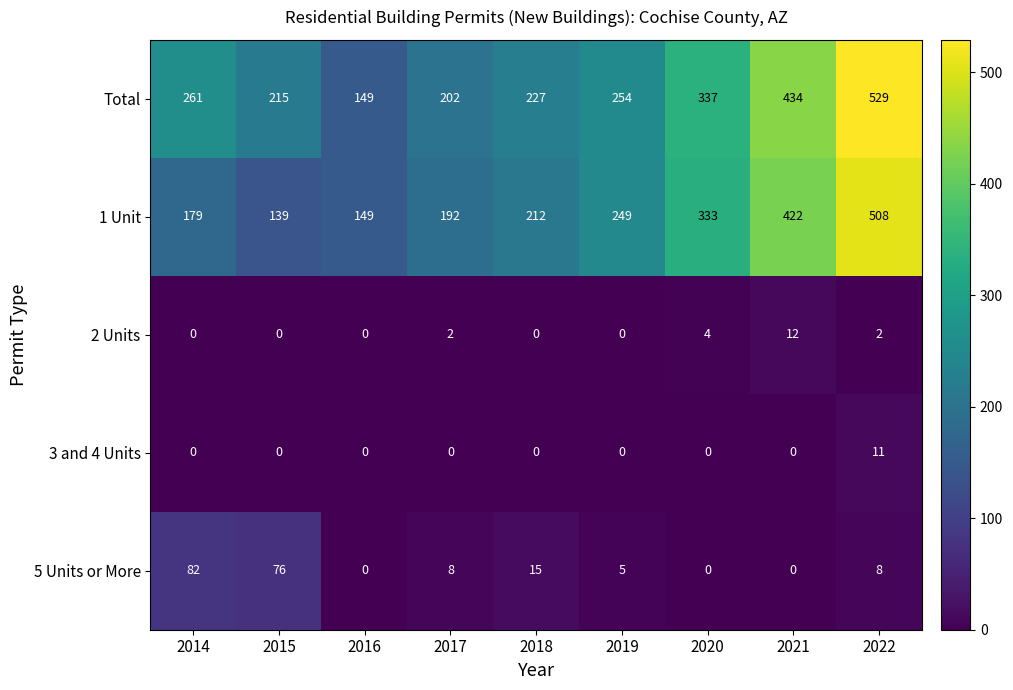

The value of 3 and 4 Units at 2019 is 7. True or false?

False